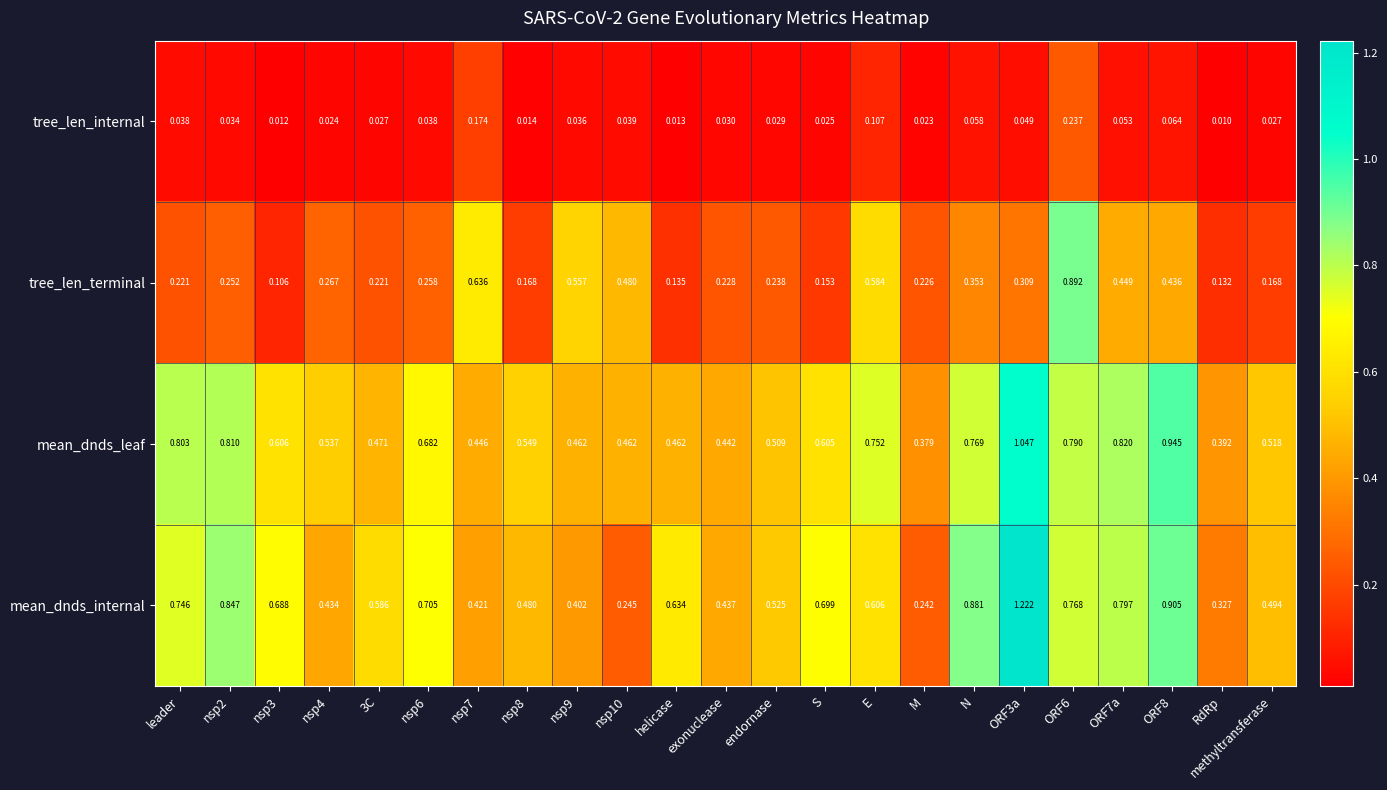

Rank the series by their maximum value, from highest to lowest.

mean_dnds_internal, mean_dnds_leaf, tree_len_terminal, tree_len_internal